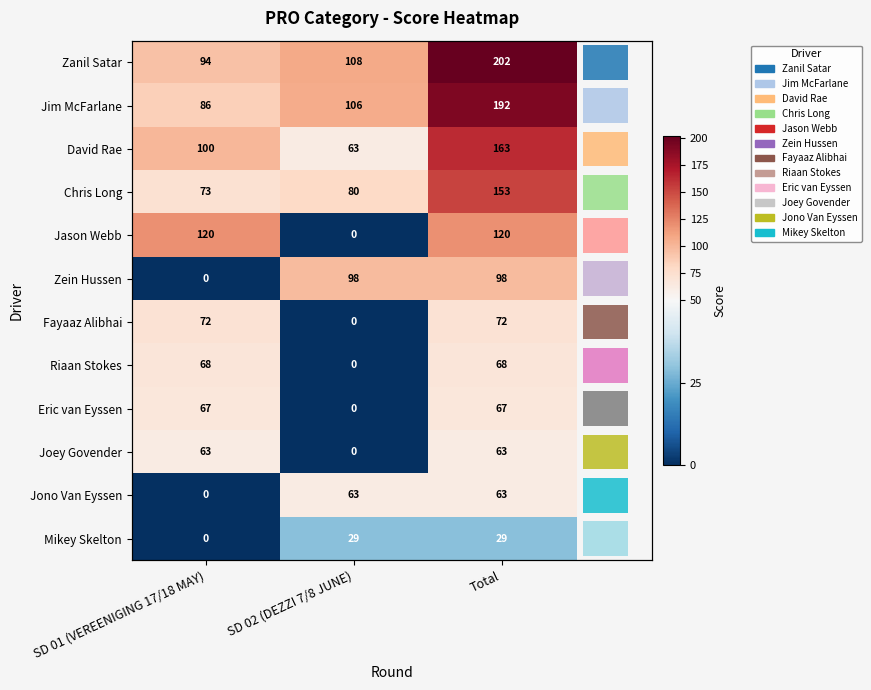

What is the difference between the second highest and minimum values in the Jim McFarlane series?

20